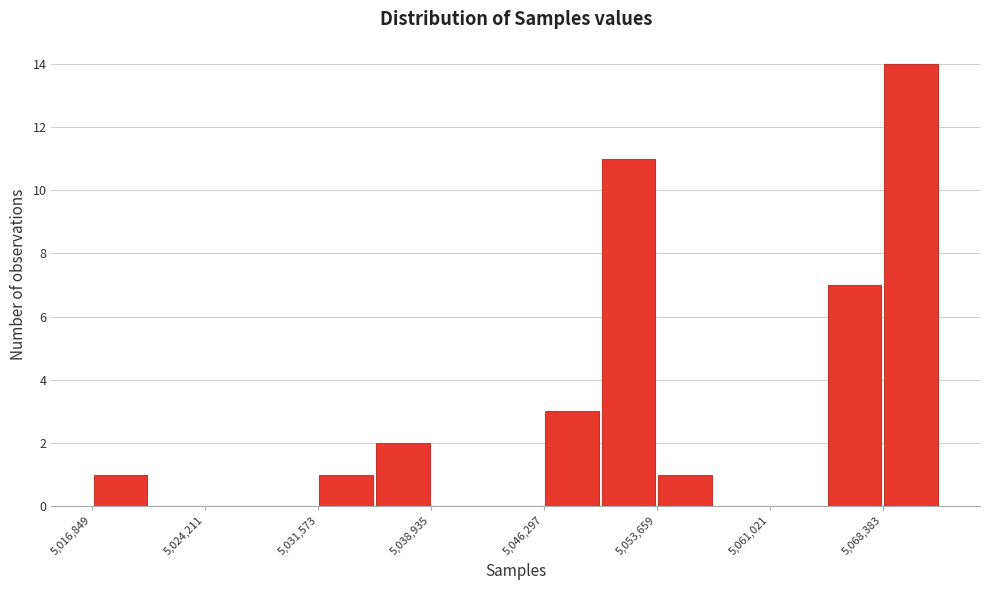

Read against the x-axis, roughly where is the centre of the tallest bar?

5070000